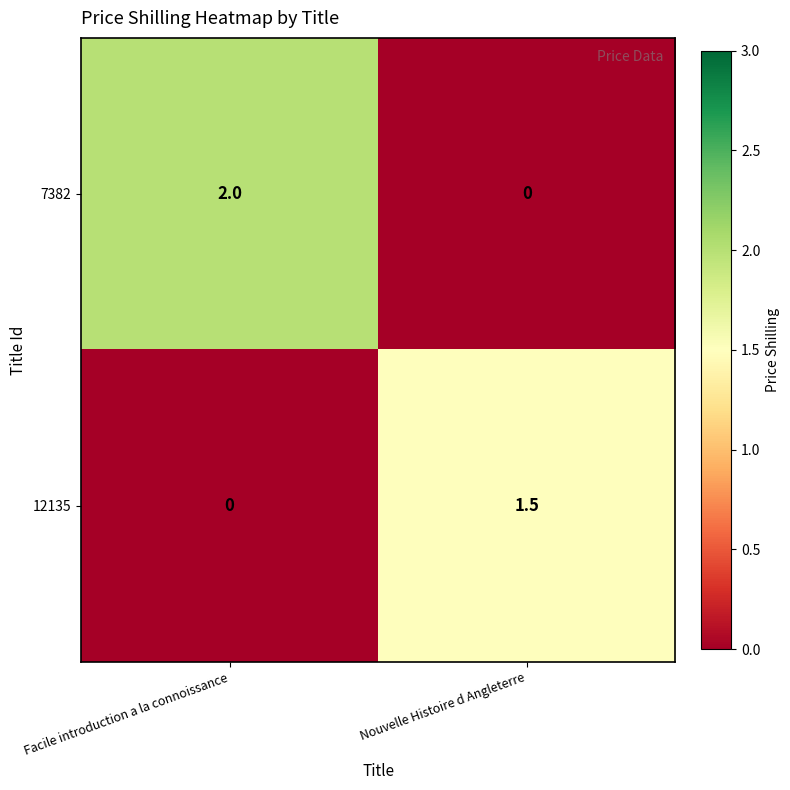

What is the sum of the 7382 values at Facile introduction a la connoissance and Nouvelle Histoire d Angleterre?

2.0